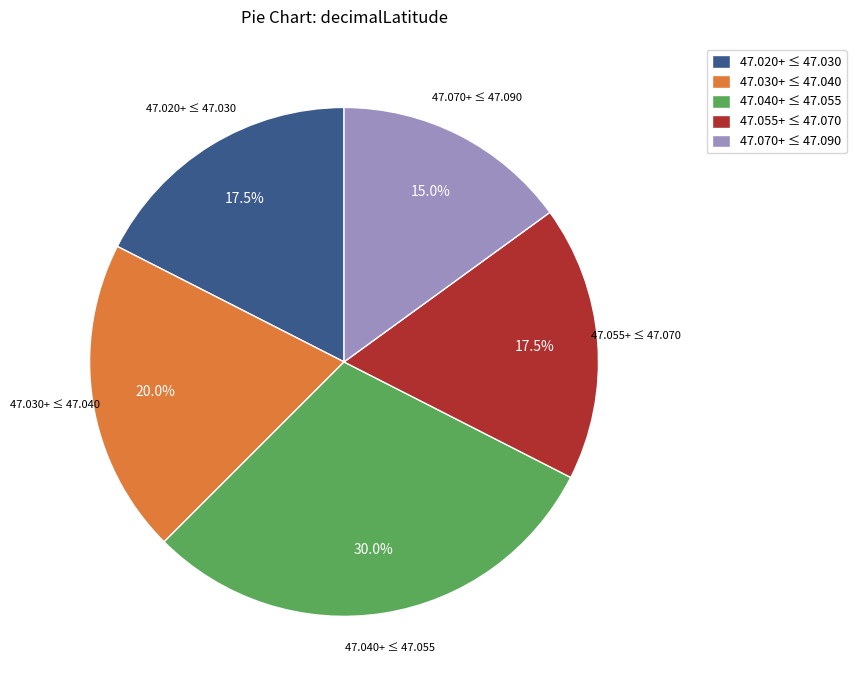

Count the number of slices in the pie.

5